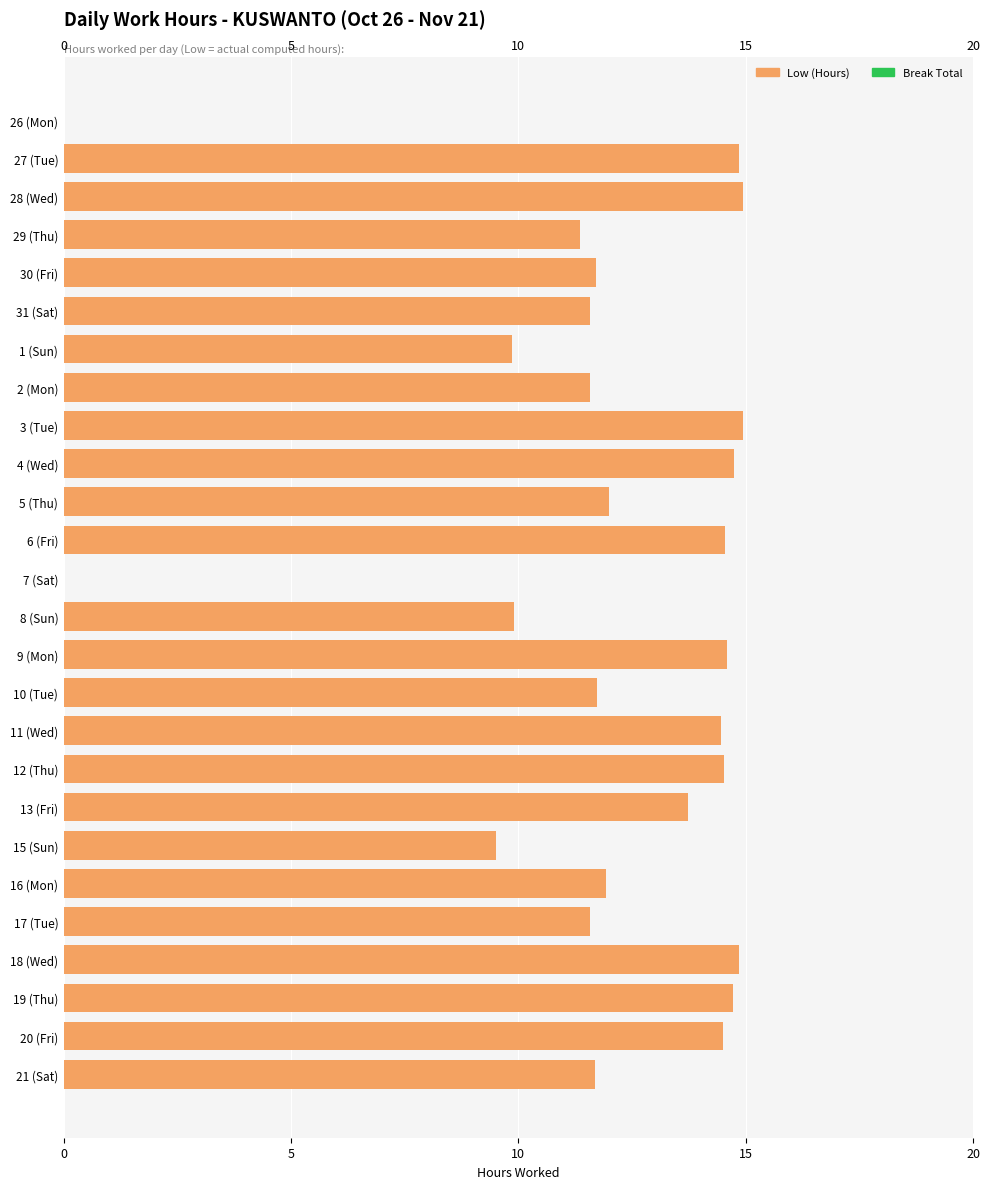

What are all the series names shown in the legend?

Low (Hours), Break Total